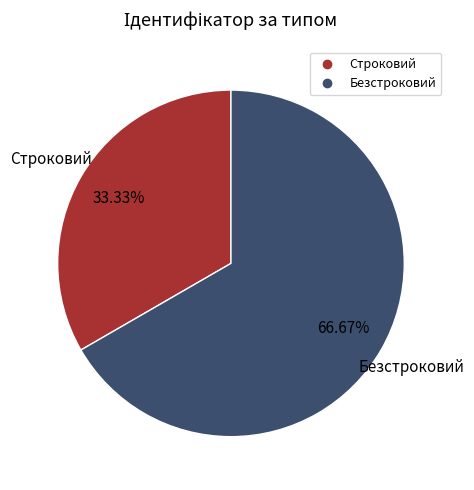

To the nearest percent, what percentage of the pie is Безстроковий?

67%